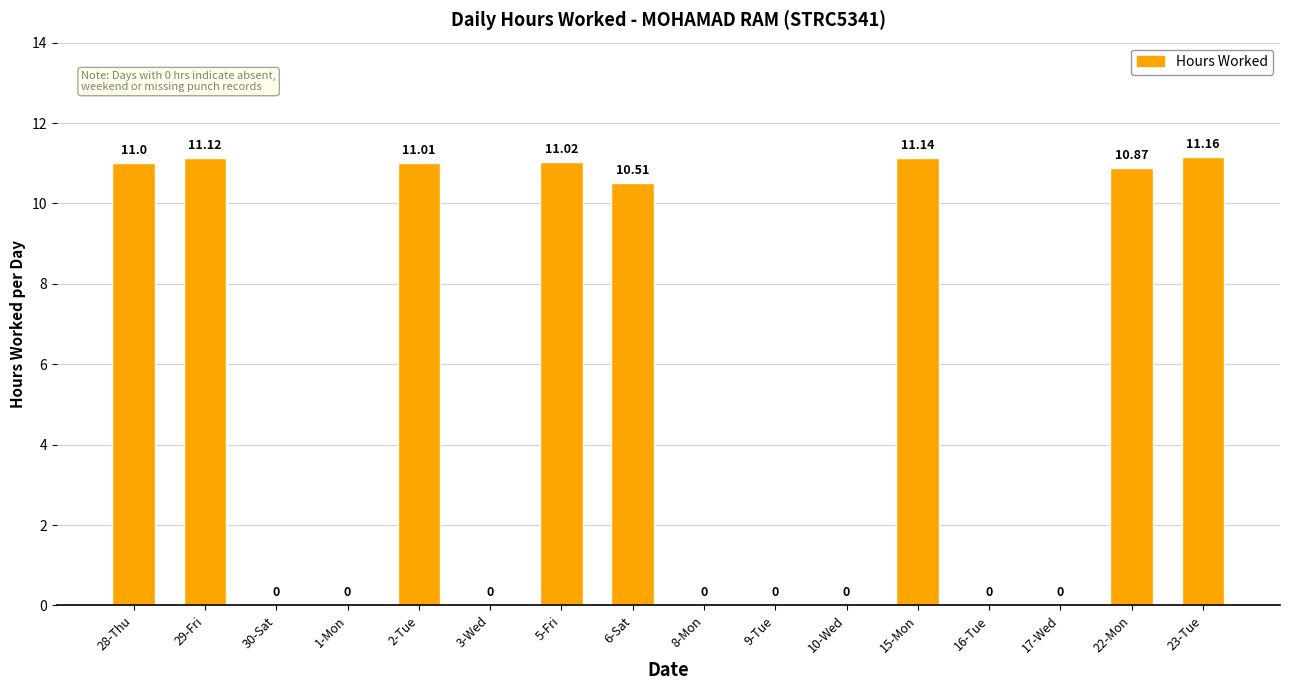

What is the change in value from 28-Thu to 10-Wed?

-11.0